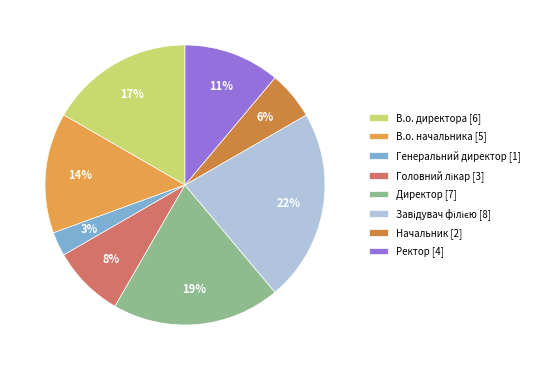

How many slices are in this pie chart?

8